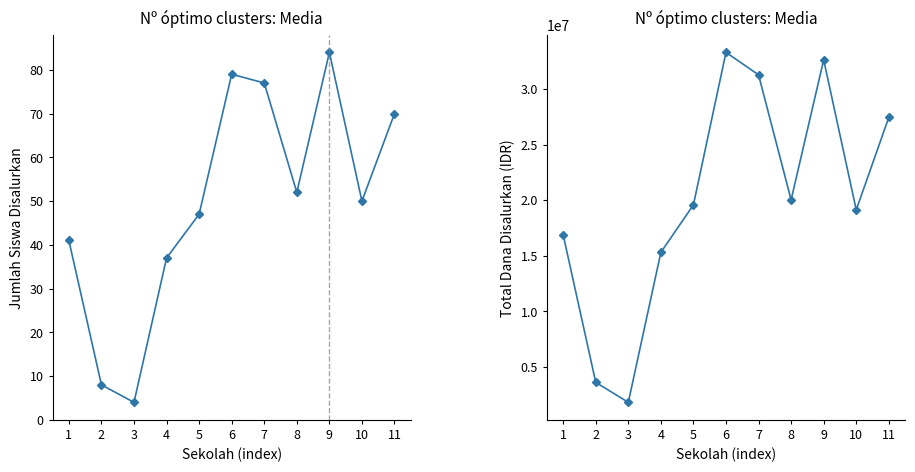

True or false: Dana Disalurkan has more than 2 interior local peaks.

False